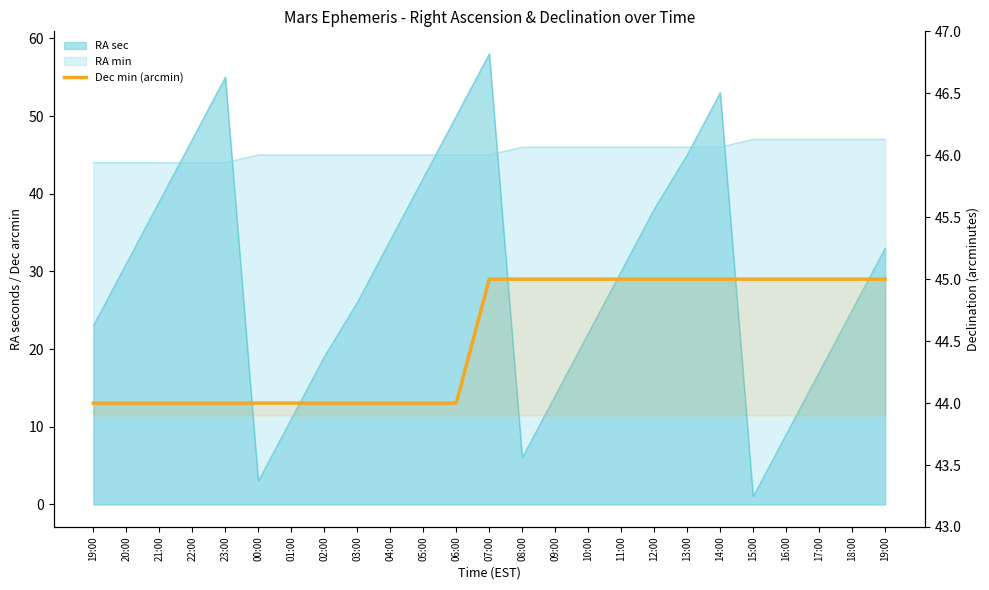

True or false: the data has more than 1 interior local peaks.

False